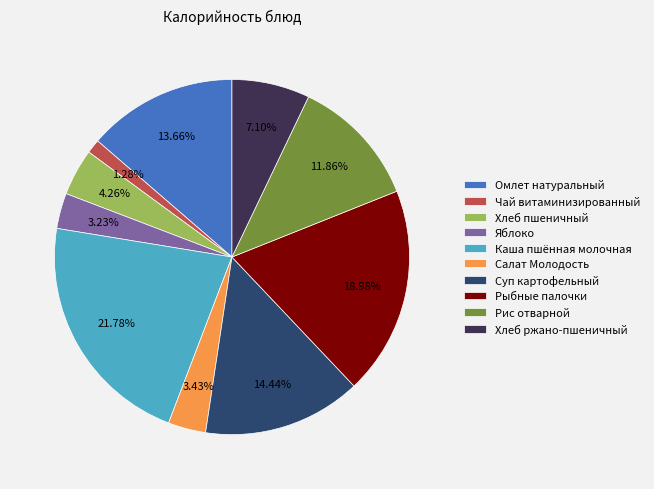

Which category has the smallest portion of the pie?

Чай витаминизированный